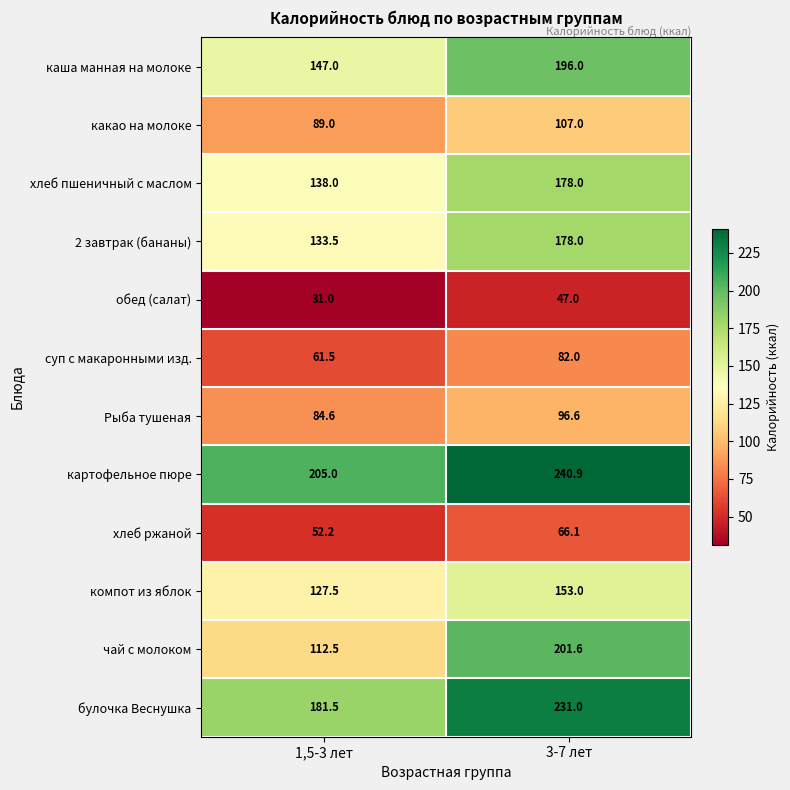

What is the total value across all series at 1,5-3 лет?

1363.3